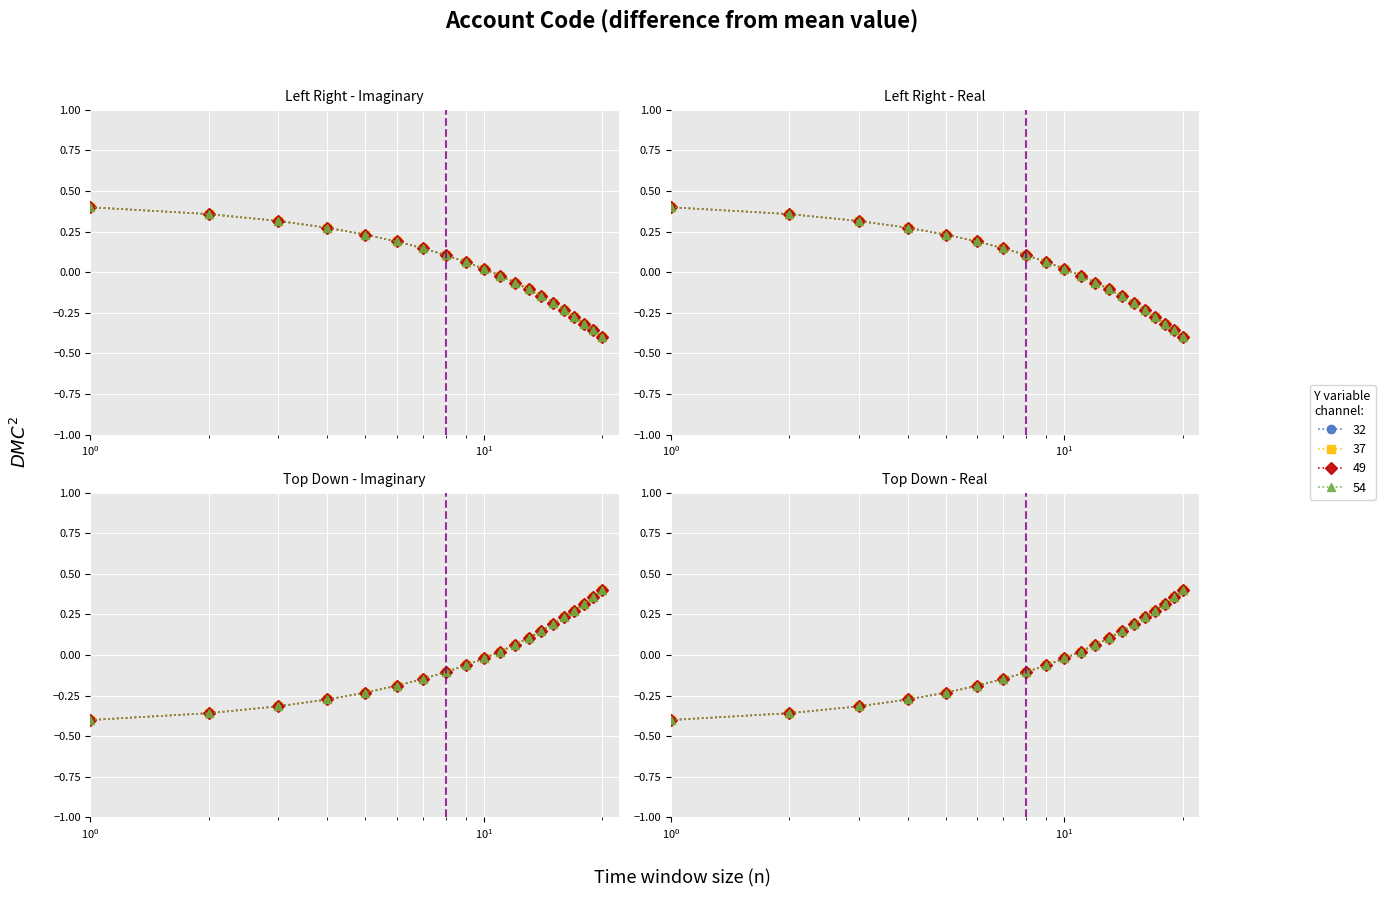

What is the value of the 32 point at the 12th from the left?

-0.1